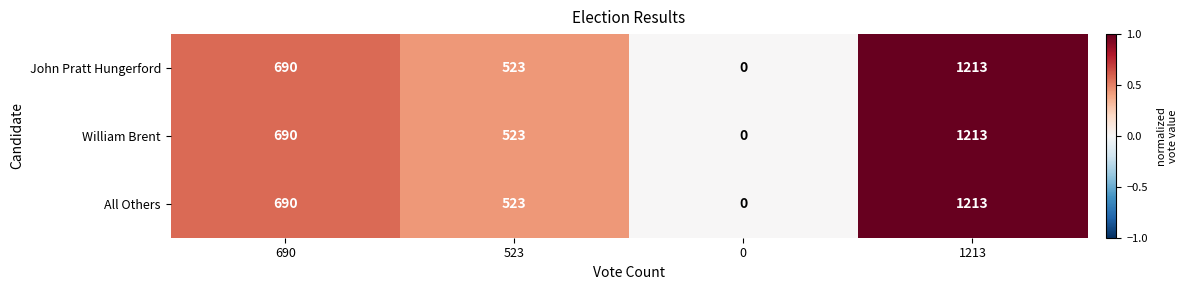

Reading left to right, what are all the values shown in this chart?

John Pratt Hungerford: 690	523	0	1213
William Brent: 690	523	0	1213
All Others: 690	523	0	1213